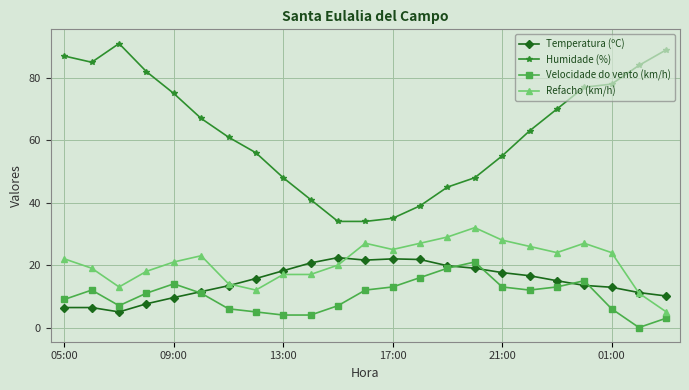

What is the highest value of the Temperatura (ºC) series?

22.4